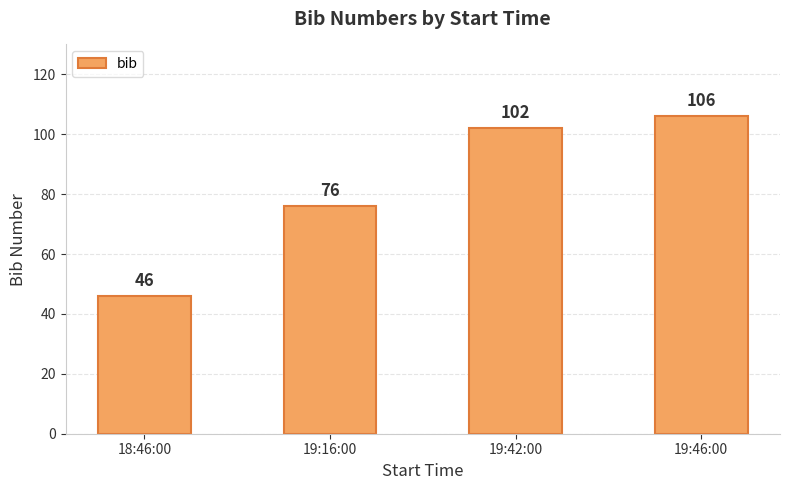

Reading left to right, what are all the values shown in this chart?

46	76	102	106